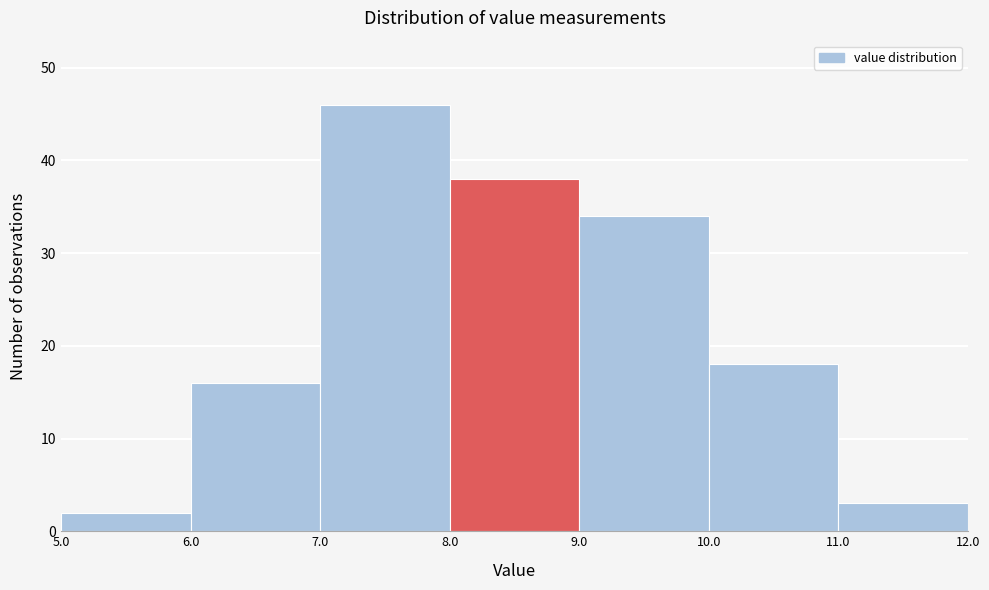

Over which range of the x-axis is the bar tallest?

7.0 to 8.0